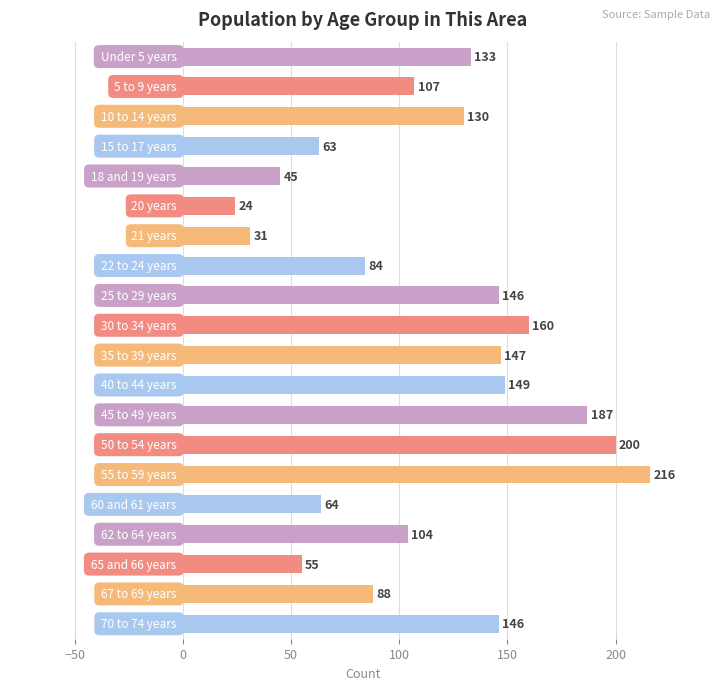

What is the value of the 7th bar from the top?

31